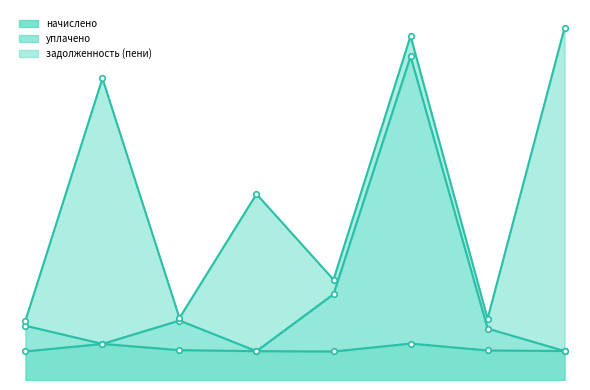

What is the value of the начислено point at the 2nd from the left?

5575.8